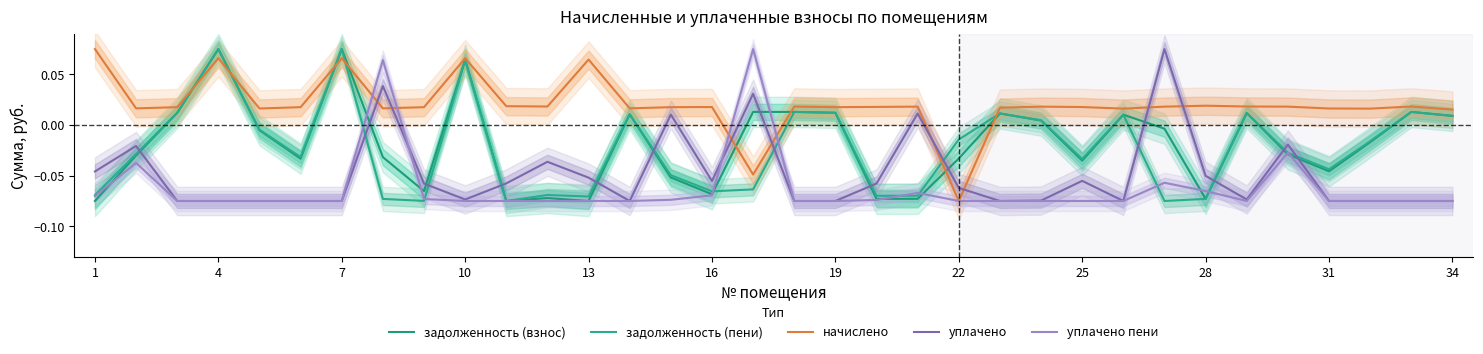

Does the chart have visible grid lines?

No